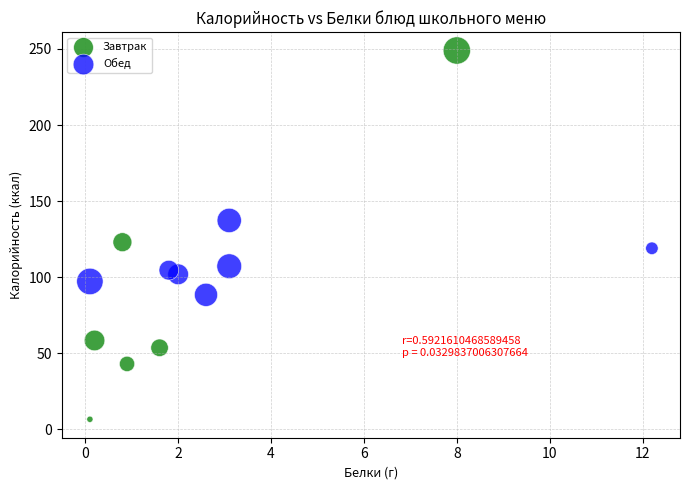

Which series reaches the minimum Y coordinate?

Завтрак